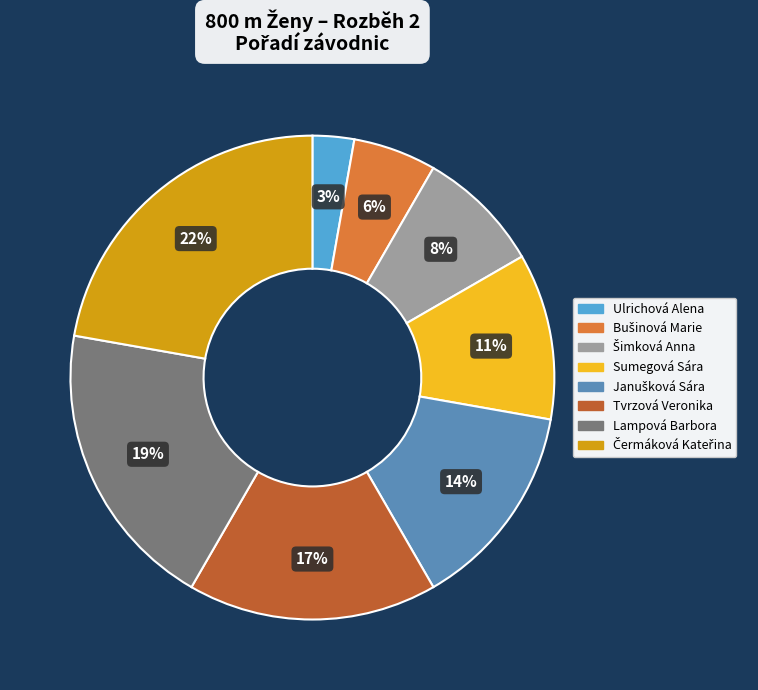

True or false: Tvrzová Veronika accounts for 17% of the total.

True